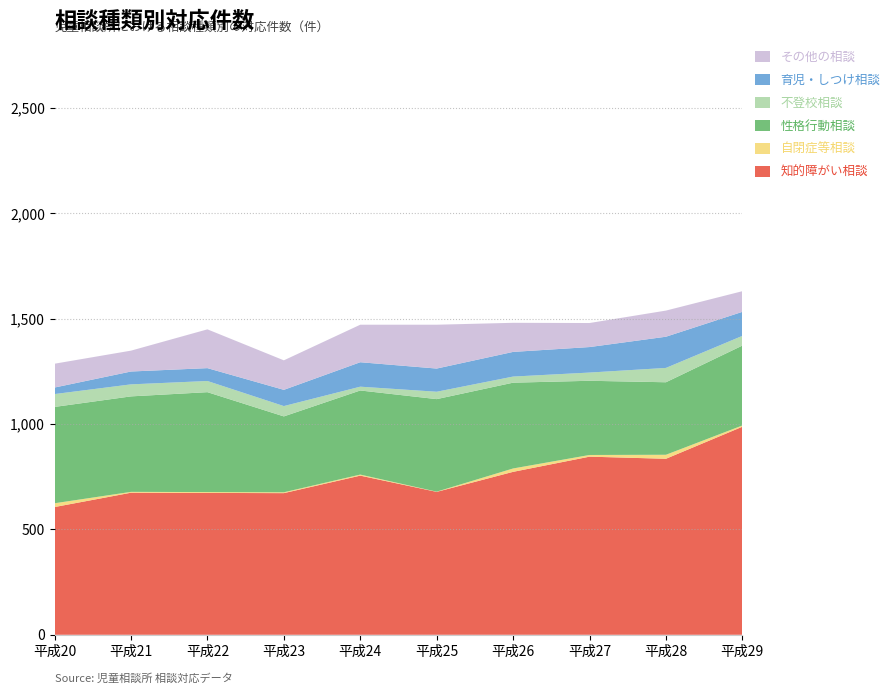

Reading right to left, list all the values displayed in this chart.

知的障がい相談: 平成29=987	平成28=835	平成27=845	平成26=773	平成25=678	平成24=755	平成23=672	平成22=673	平成21=674	平成20=606
自閉症等相談: 平成29=6	平成28=19	平成27=8	平成26=16	平成25=1	平成24=5	平成23=4	平成22=4	平成21=4	平成20=18
性格行動相談: 平成29=379	平成28=344	平成27=352	平成26=407	平成25=439	平成24=399	平成23=360	平成22=474	平成21=453	平成20=457
不登校相談: 平成29=46	平成28=68	平成27=39	平成26=29	平成25=35	平成24=18	平成23=49	平成22=53	平成21=57	平成20=61
育児・しつけ相談: 平成29=114	平成28=148	平成27=121	平成26=117	平成25=110	平成24=116	平成23=77	平成22=61	平成21=61	平成20=31
その他の相談: 平成29=98	平成28=124	平成27=114	平成26=138	平成25=208	平成24=178	平成23=140	平成22=184	平成21=99	平成20=113